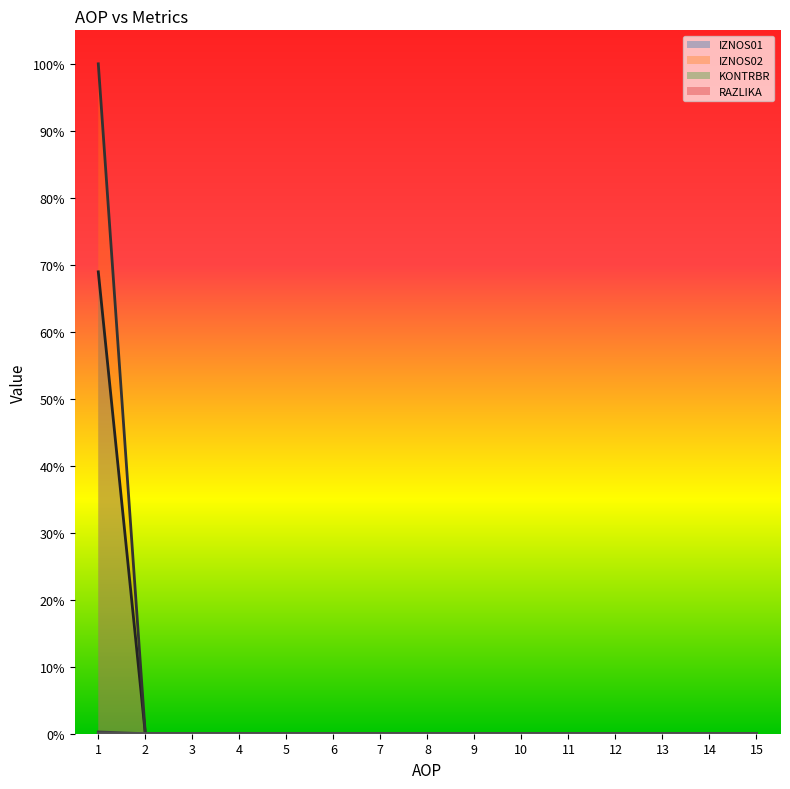

Is the value of RAZLIKA at 1 greater than the value of KONTRBR at 1?

No